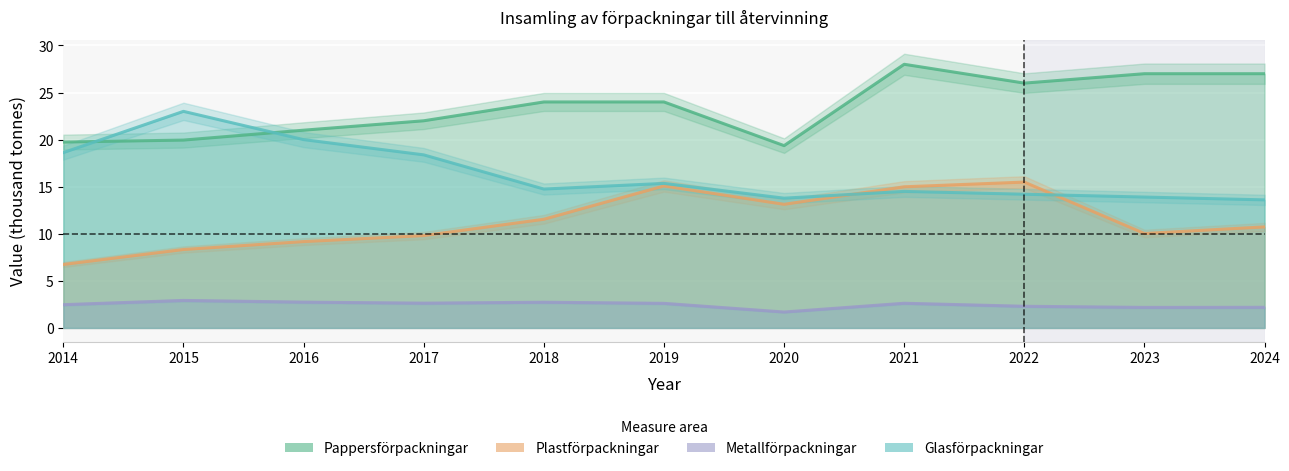

What is the average value of the Pappersförpackningar series?

23.5